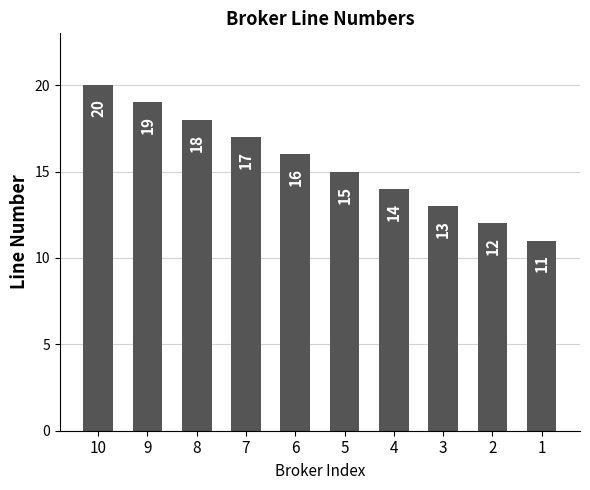

How many bars are there in total?

10